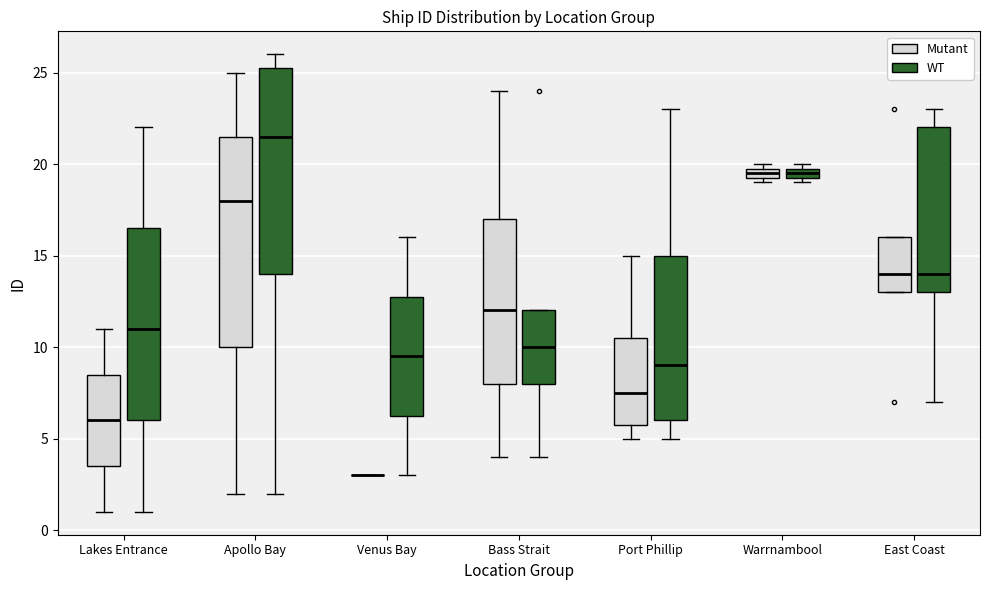

Where is the upper edge of the box for Venus Bay (WT) on the y-axis? The values are not printed on the chart, so give them approximately, as read against the axis.

13.0